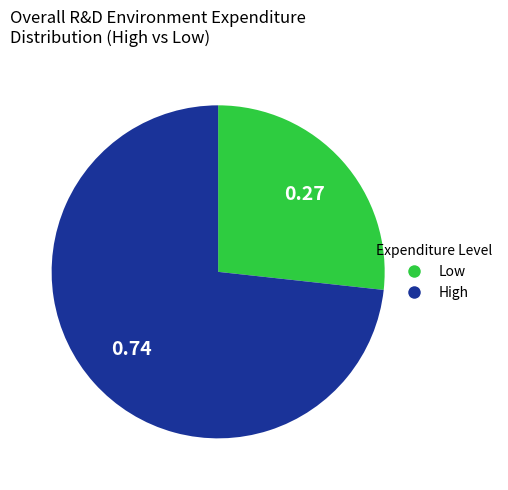

Is there any slice that represents more than half of the pie?

Yes